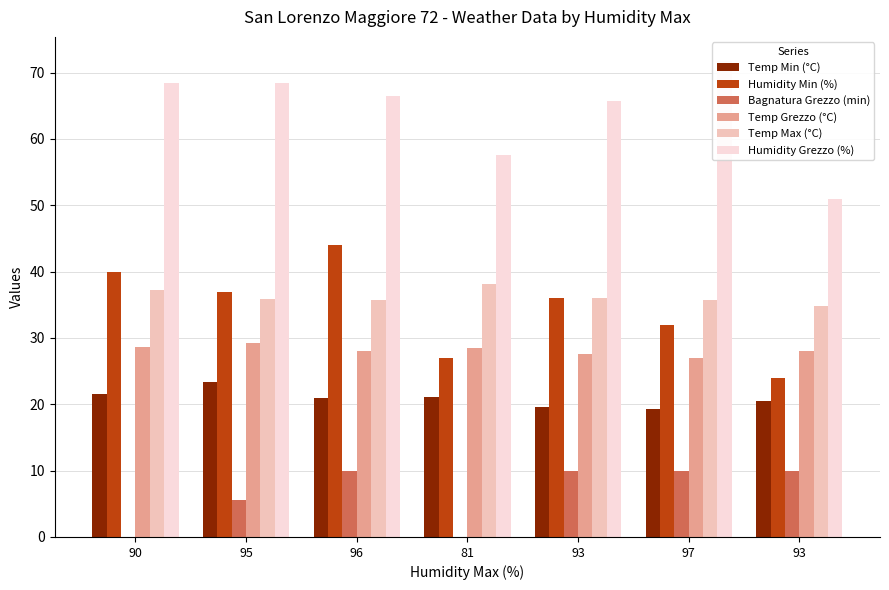

What is the difference between the Temp Max (°C) values at 81 and 97?

2.4